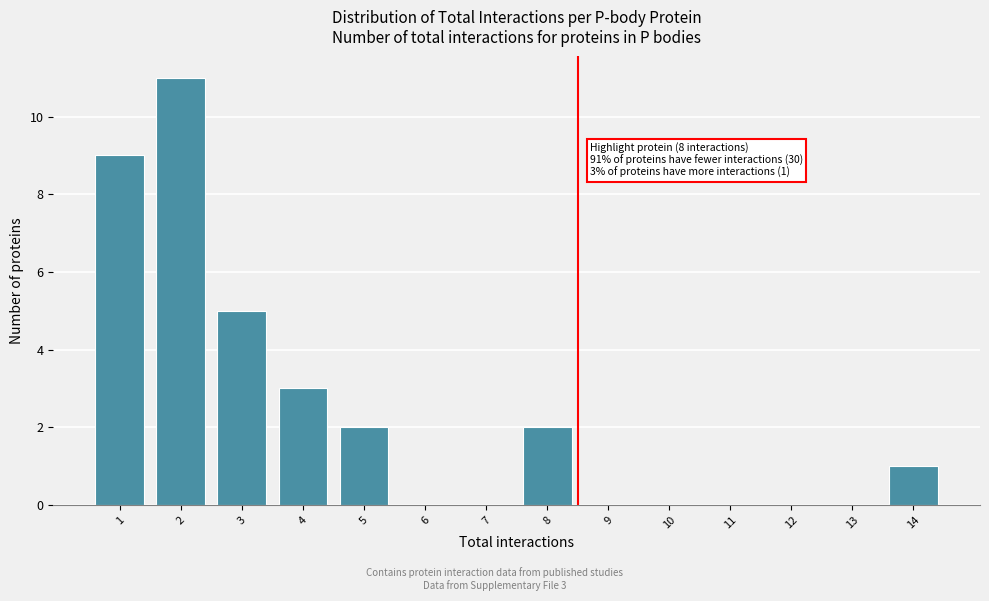

Reading left to right, list all the values displayed in this chart.

1=9	2=11	3=5	4=3	5=2	6=0	7=0	8=2	9=0	10=0	11=0	12=0	13=0	14=1